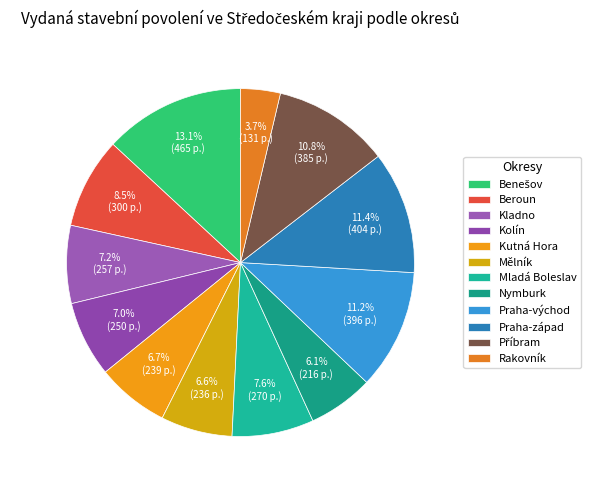

To the nearest percent, what portion does Benešov represent?

13%